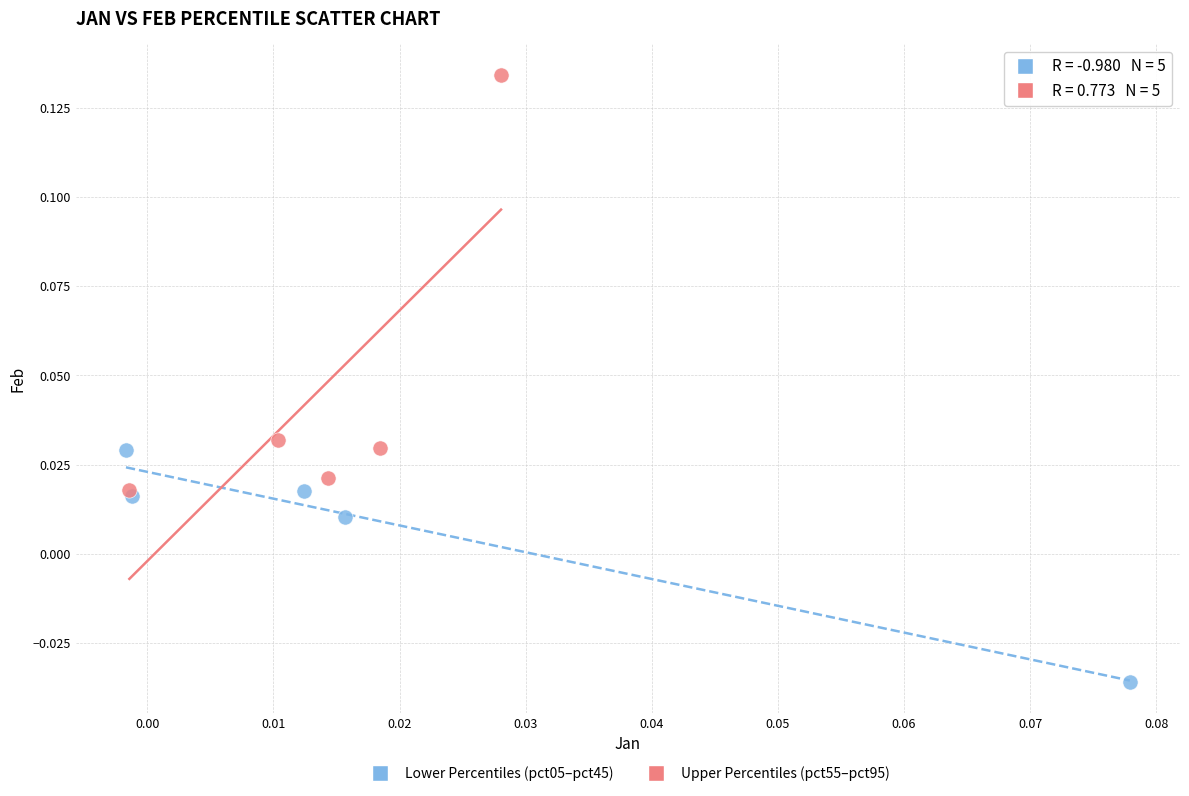

What are all the series names shown in the legend?

Lower Percentiles (pct05–pct45), Upper Percentiles (pct55–pct95)